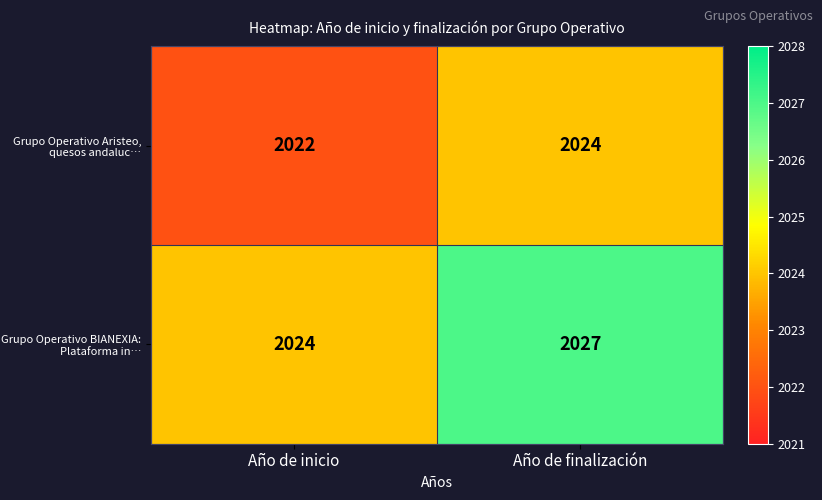

What is the spread (max minus min) of values at Año de inicio?

2